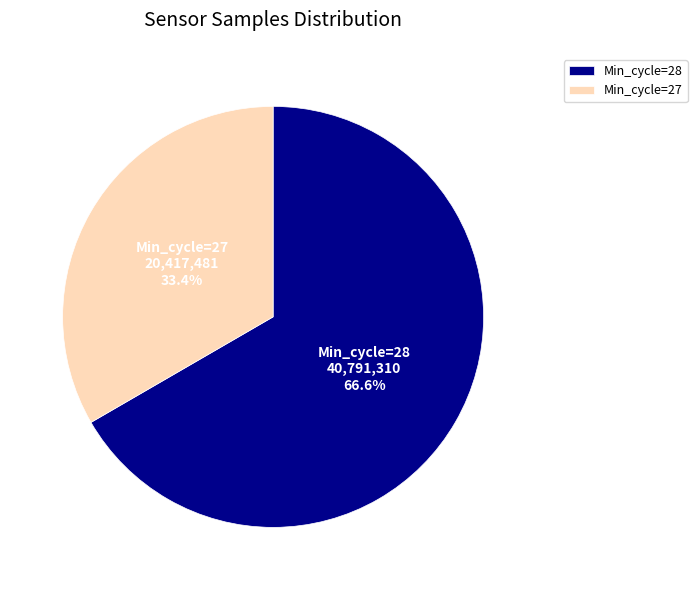

What is the majority slice?

Min_cycle=28